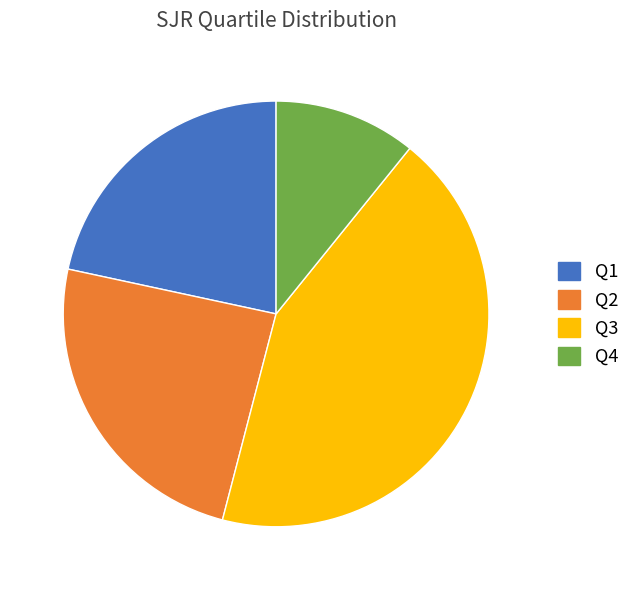

Approximately how many times larger is the value at Q3 compared to Q1?

2.0